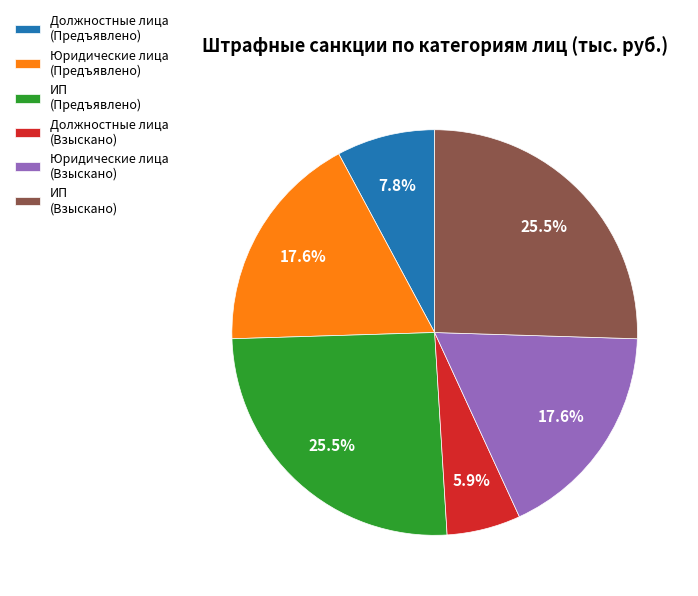

Approximately how many times larger is the value at ИП (Взыскано) compared to Юридические лица (Предъявлено)?

1.4